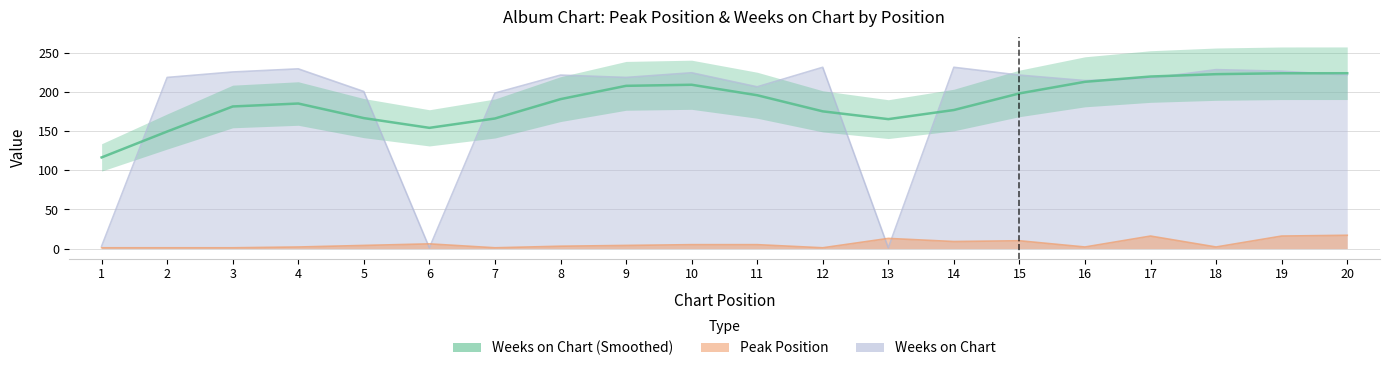

Is it true that the value at 1 is 116.6?

True